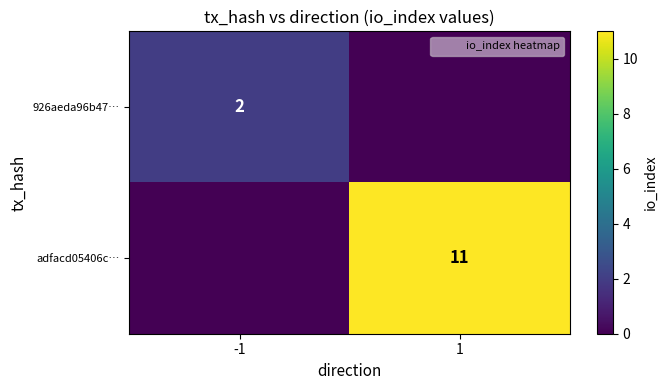

The adfacd05406c… series shows 17 at 1. True or false?

False